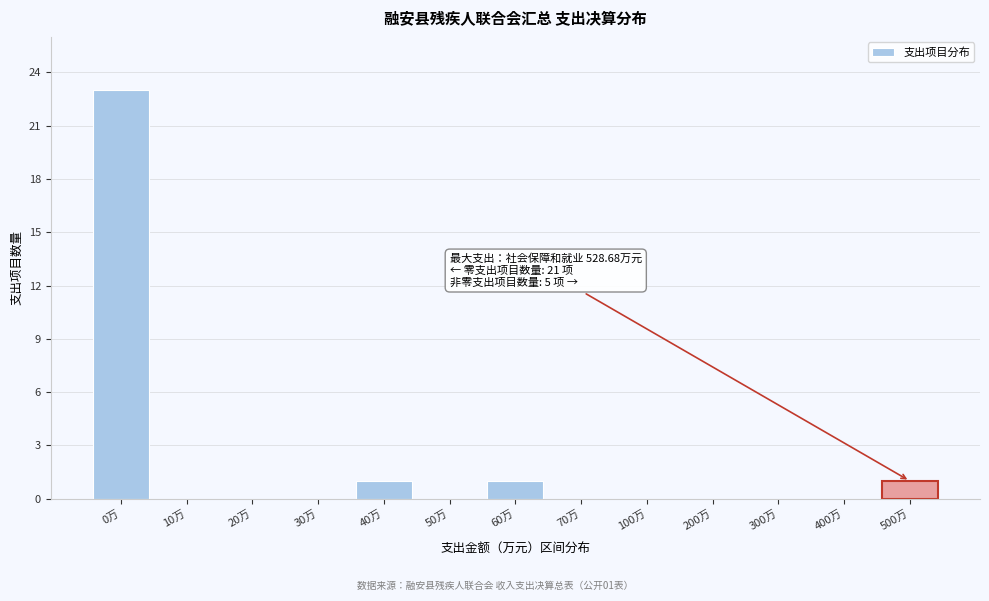

Reading left to right, list all the values displayed in this chart.

0万=23	10万=0	20万=0	30万=0	40万=1	50万=0	60万=1	70万=0	100万=0	200万=0	300万=0	400万=0	500万=1